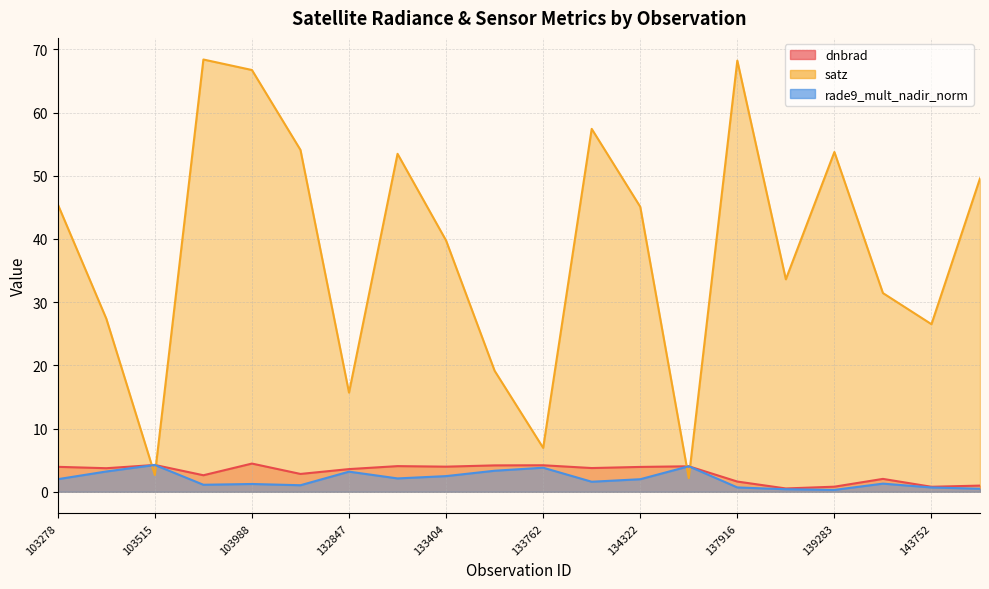

What is the sum of the rade9_mult_nadir_norm values at 133762 and 103988?

5.0